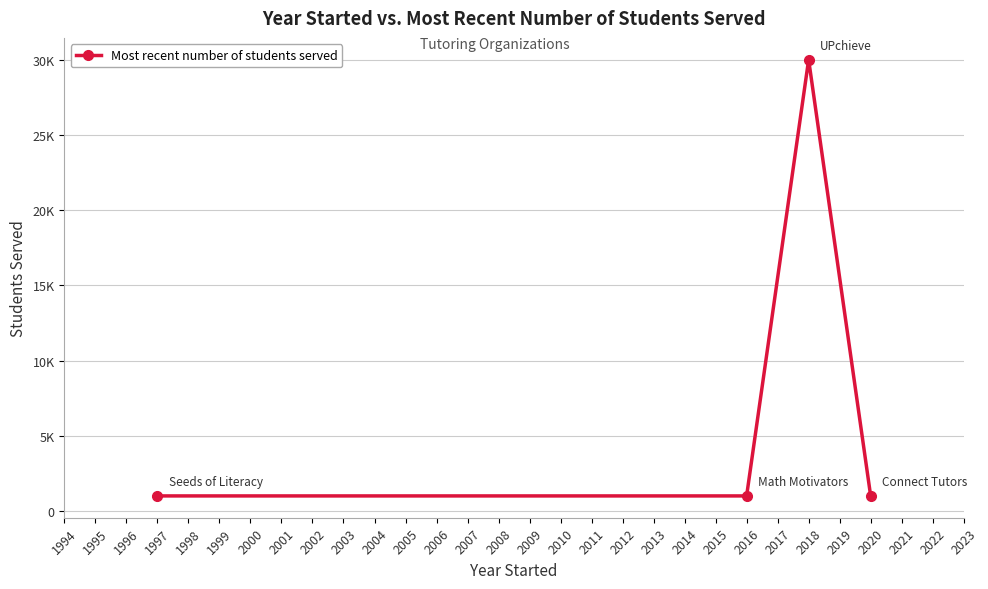

Is this an area chart (filled region under the line)?

No